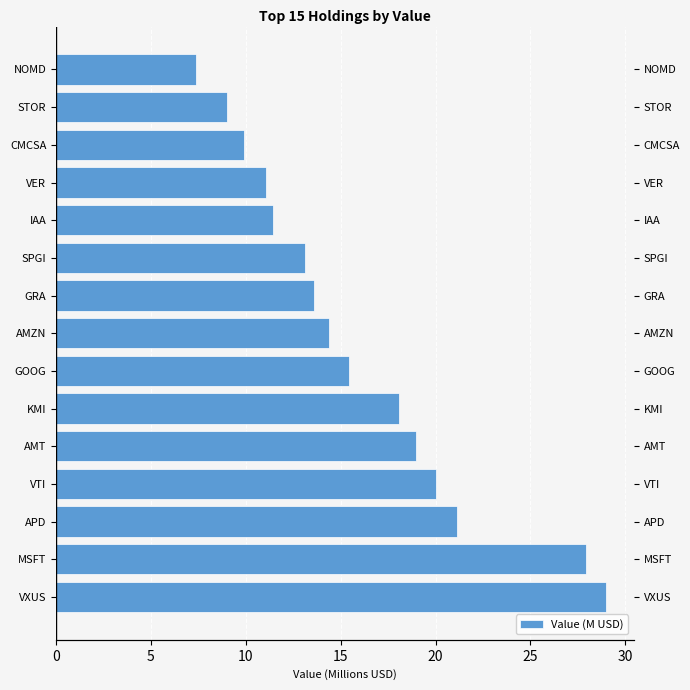

Reading left to right, list all the values displayed in this chart.

29.0	27.9	21.1	20.0	19.0	18.1	15.4	14.4	13.6	13.1	11.5	11.0	9.9	9.0	7.4